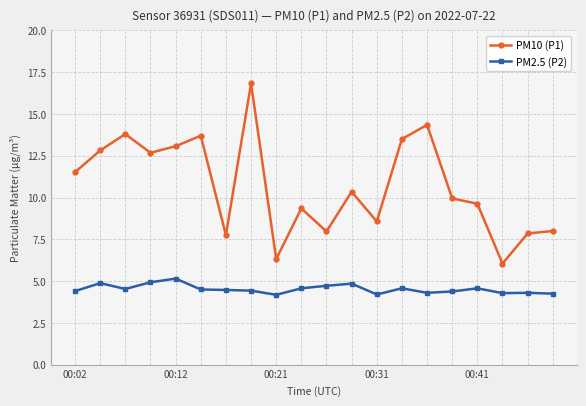

Which series has the largest range (max minus min)?

PM10 (P1)